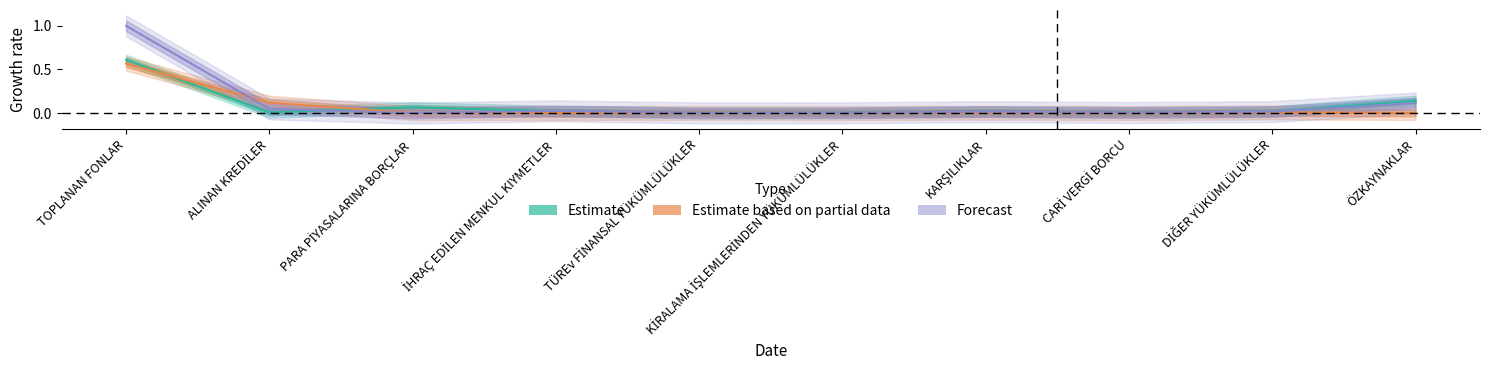

At which category is the sum across all series the highest?

TOPLANAN FONLAR